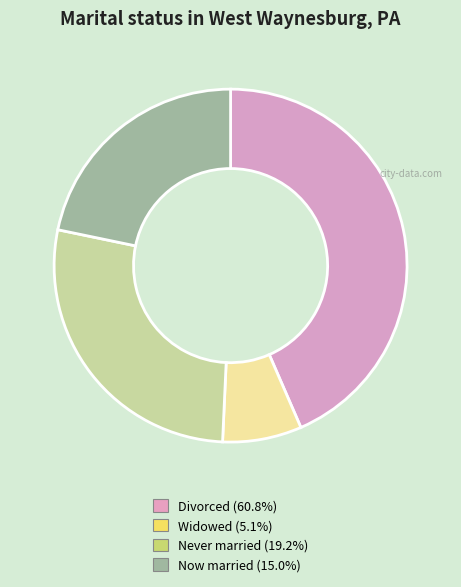

What is the ratio of the value at Never married (19.2%) to the value at Widowed (5.1%)?

3.8